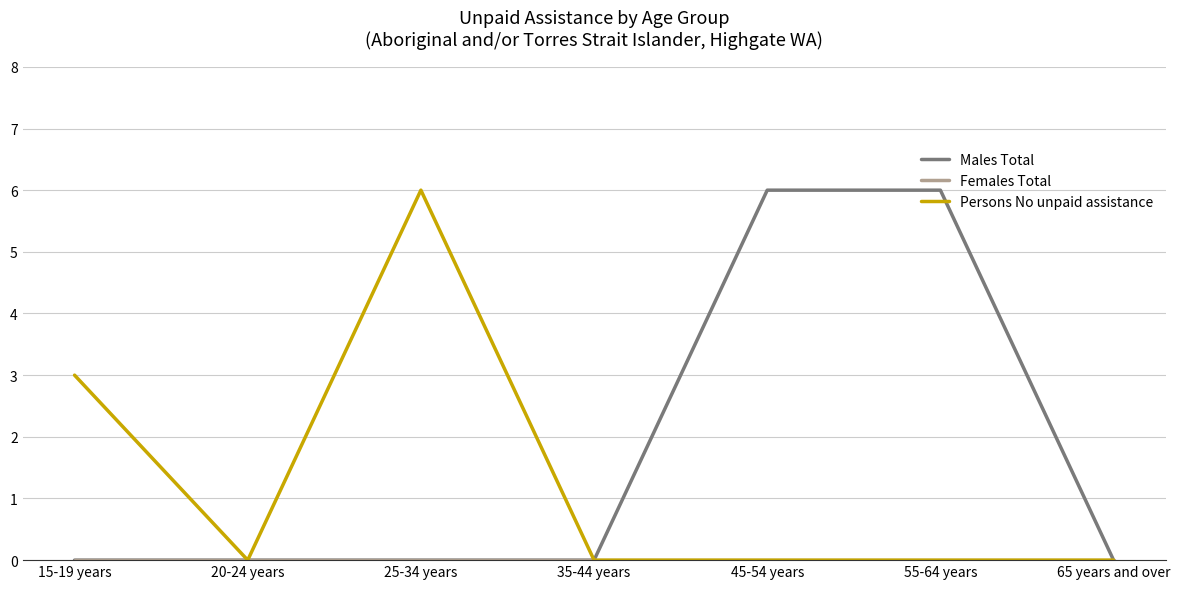

What is the total value across all series at 25-34 years?

6